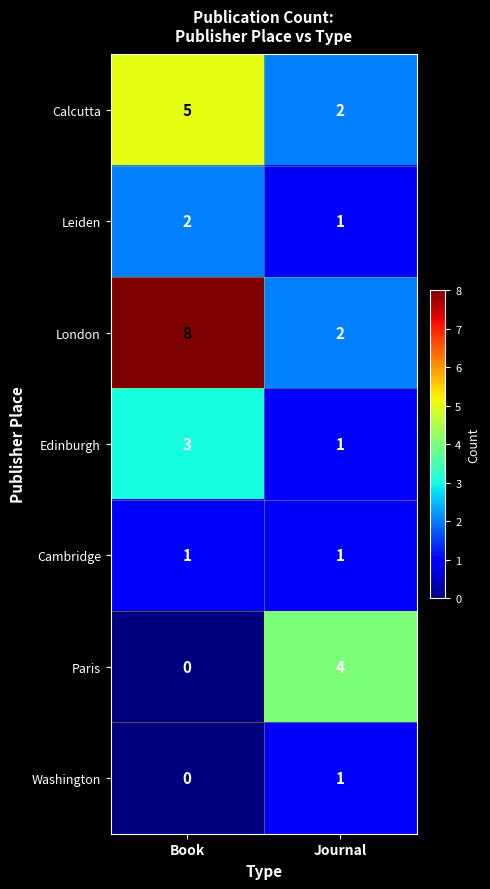

Is it true that Calcutta equals 2 at Journal?

True